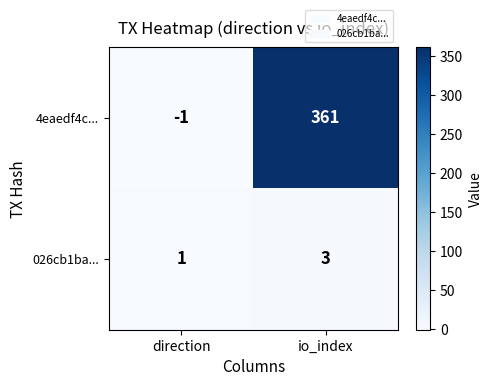

Reading left to right, list all the values displayed in this chart.

4eaedf4c...: -1	361
026cb1ba...: 1	3